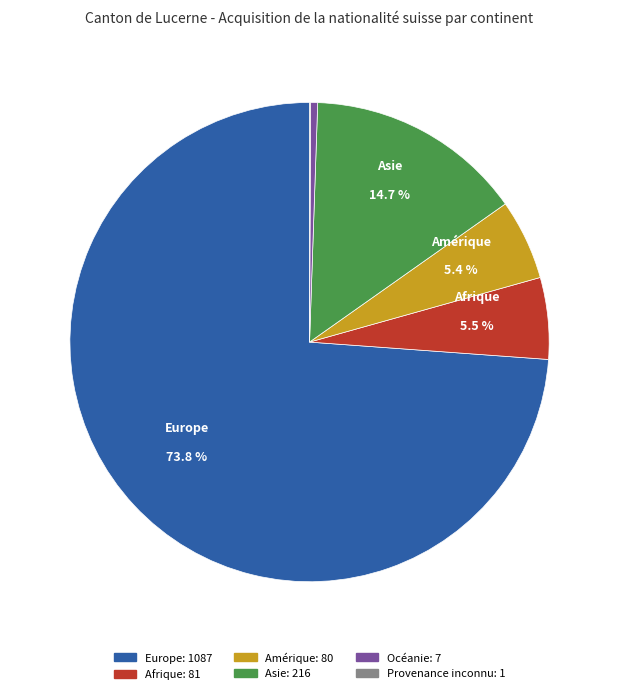

Is there a majority slice in this chart?

Yes